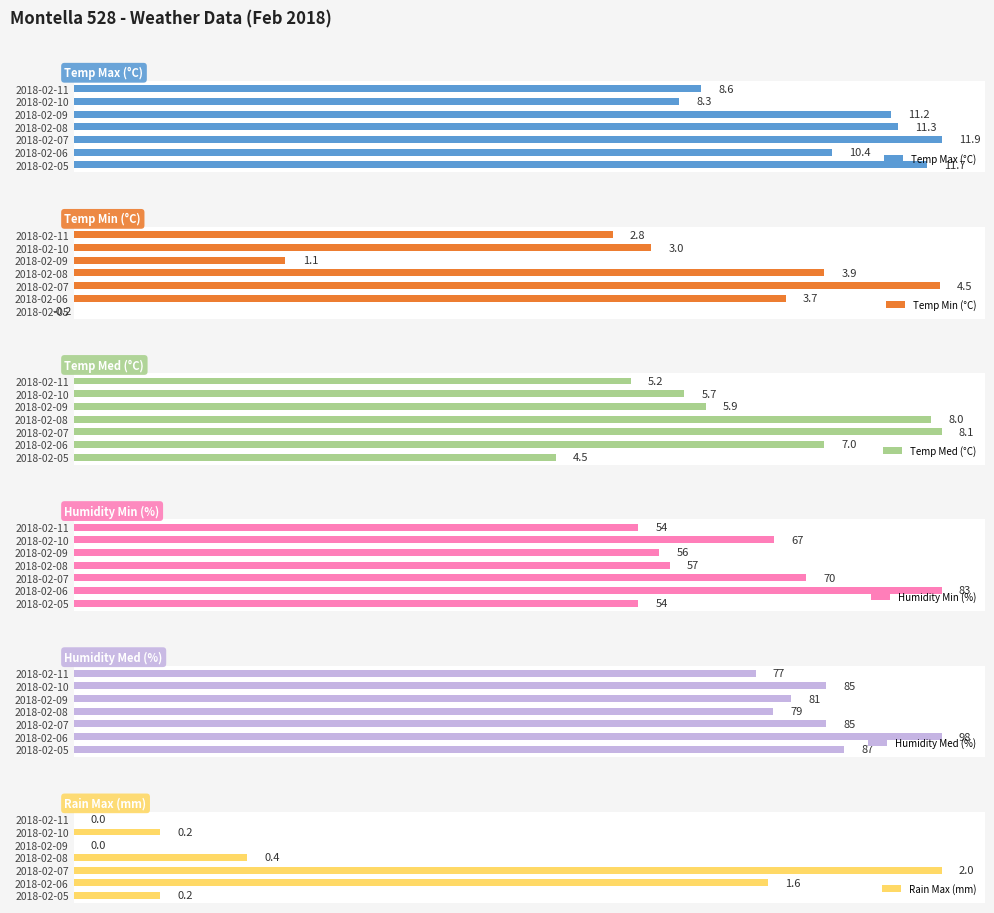

What is the value of the Temp Med (°C) bar at the 4th from the left?

8.0